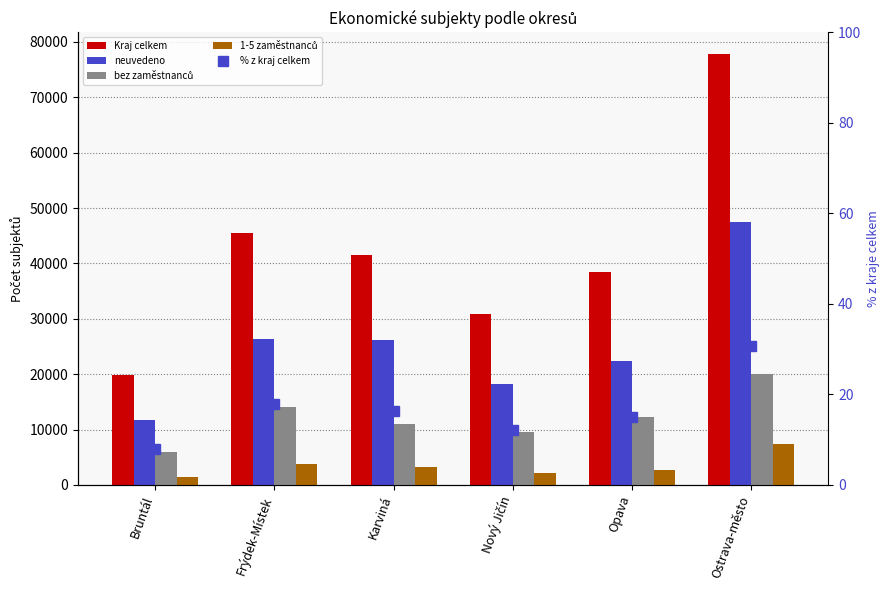

List the labels in order of % z kraj celkem value, largest first.

Ostrava-město, Frýdek-Místek, Karviná, Opava, Nový Jičín, Bruntál